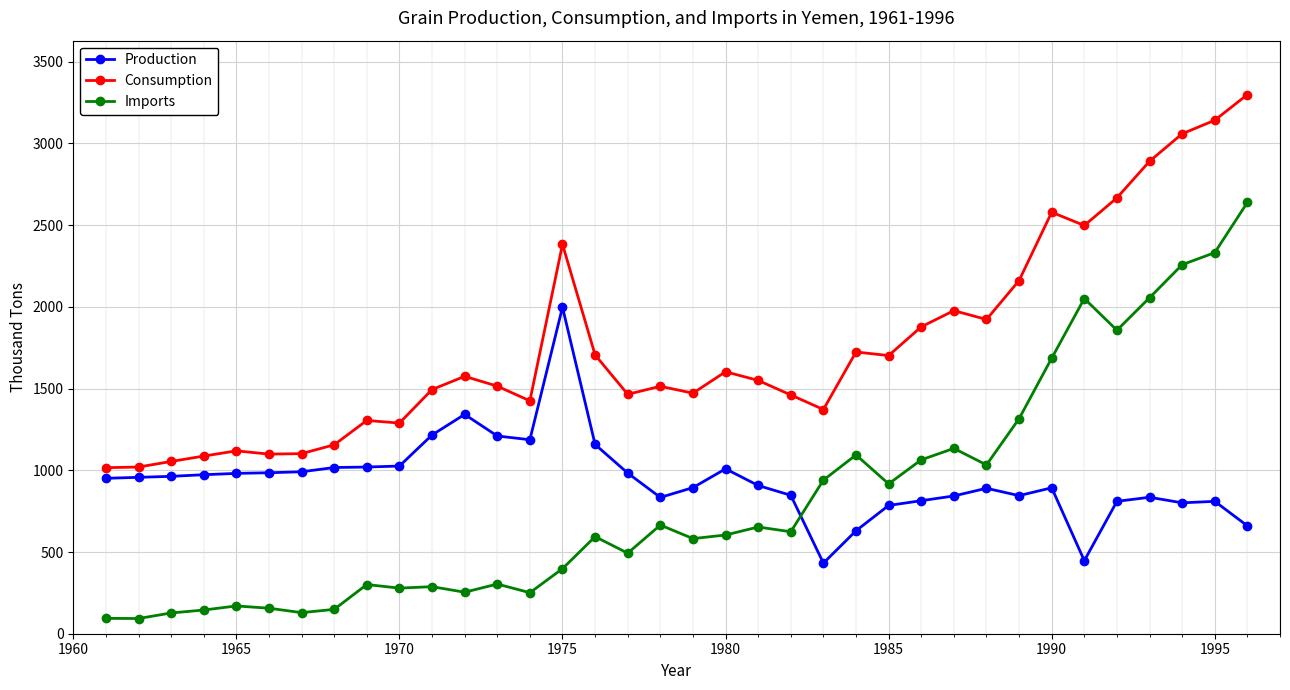

What is the difference between the maximum and minimum values in the Imports series?

2546